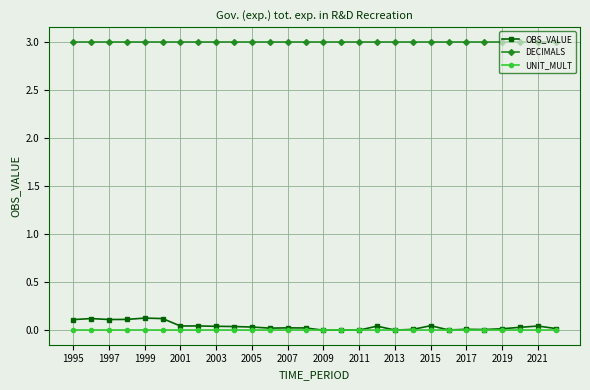

Does the chart have visible grid lines?

Yes